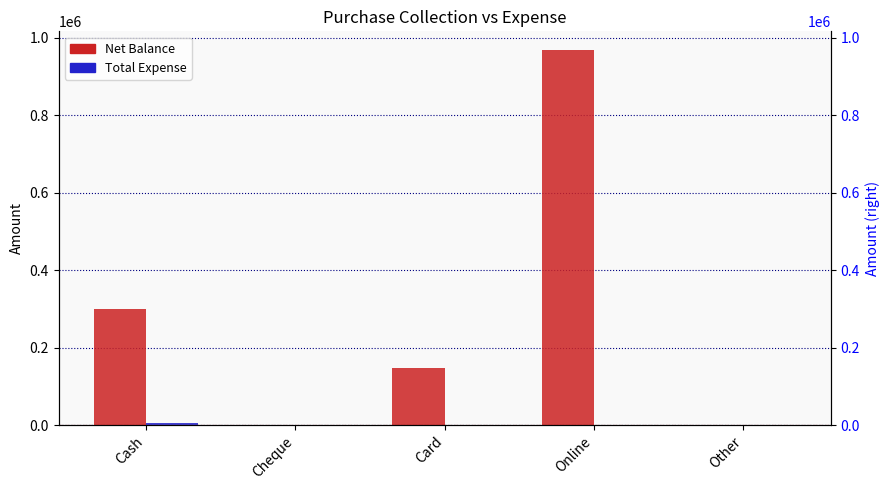

How many Net Balance values are between 0 and 300680?

4